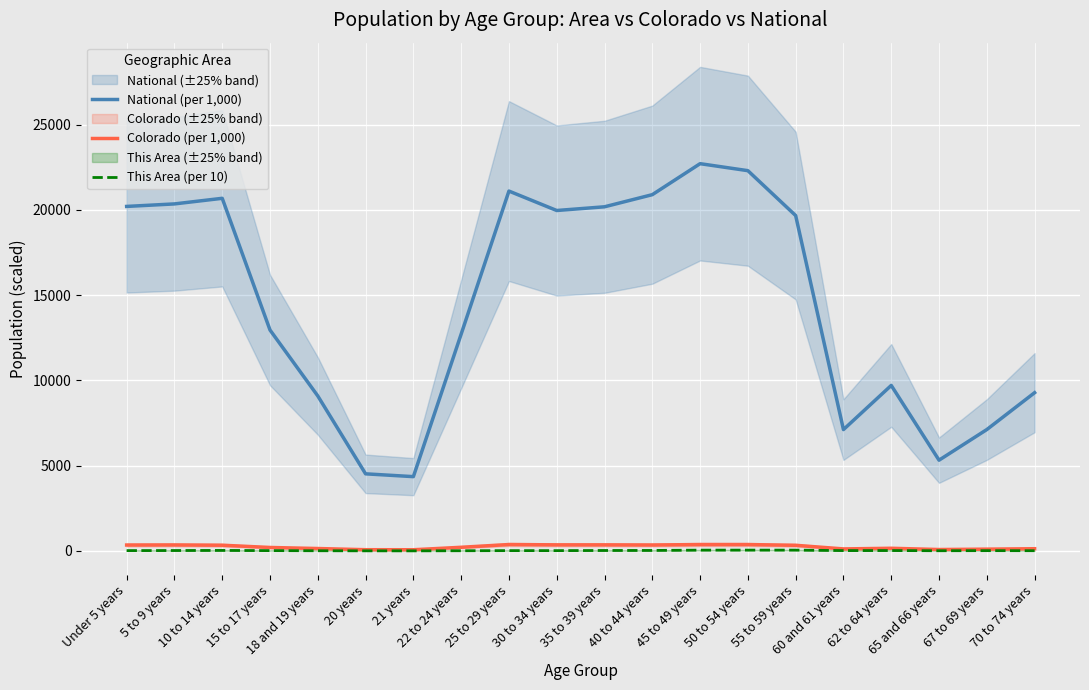

Is the value of Colorado (per 1,000) at 45 to 49 years greater than the value of This Area (per 10) at Under 5 years?

Yes